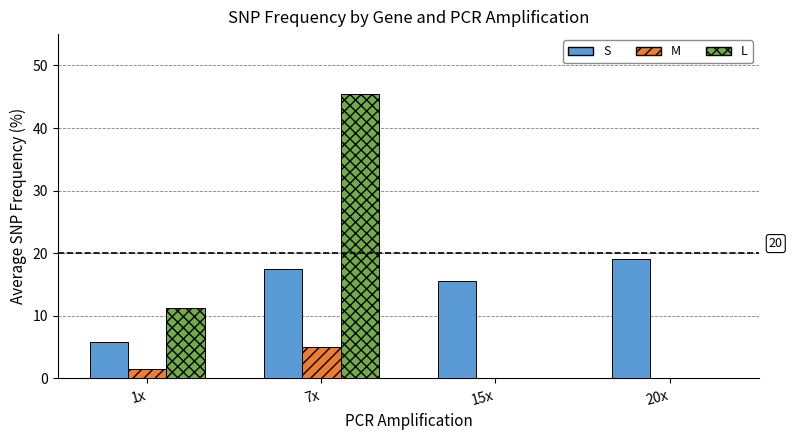

What is the sum of all S values?

57.9